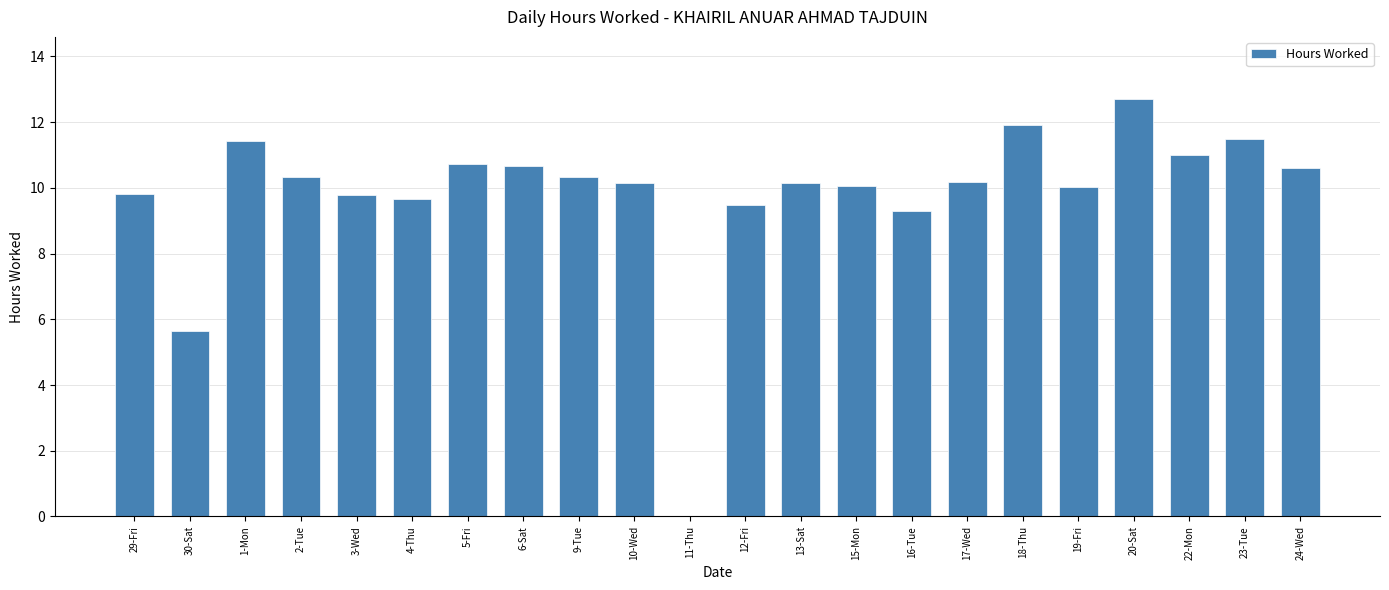

What is the change in value from 16-Tue to 18-Thu?

+2.6